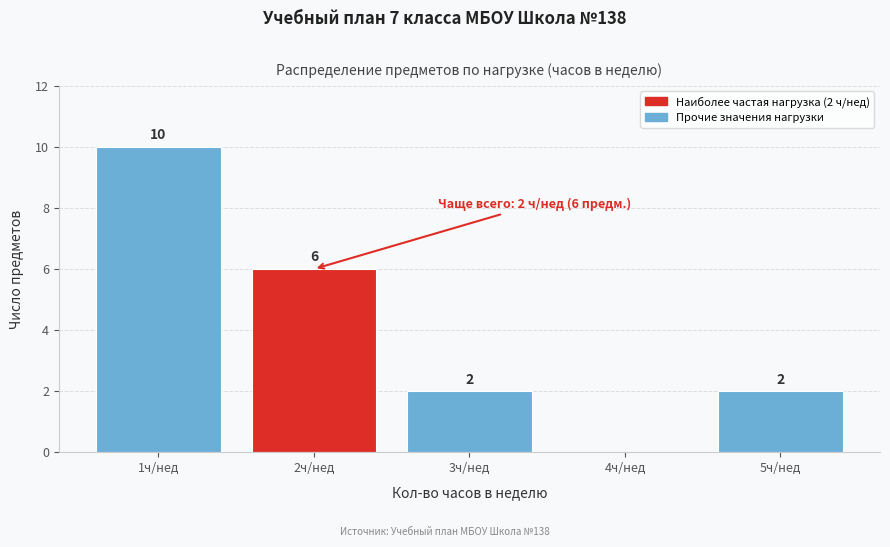

Which range on the x-axis has the tallest bar?

0.5 to 1.5